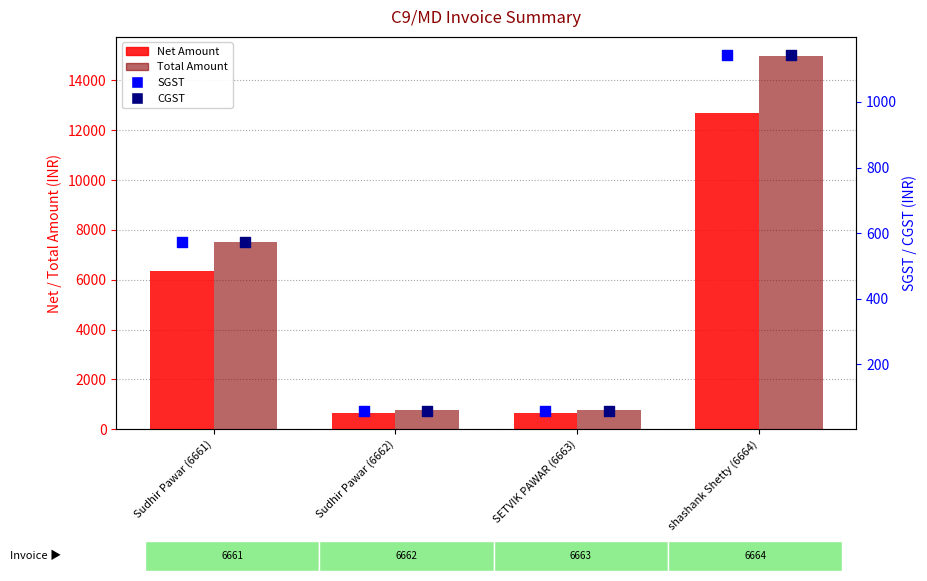

Which series has the largest total across all categories?

Total Amount